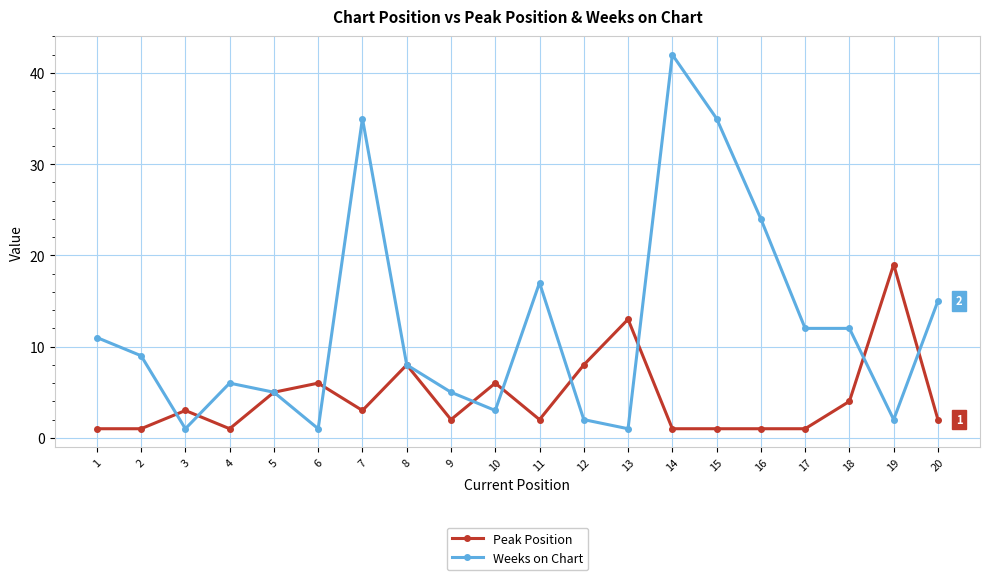

True or false: Weeks on Chart has more than 2 points higher than both neighbors.

True